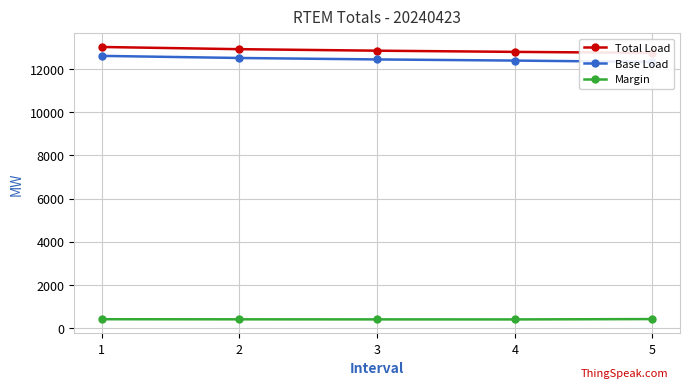

What is the sum of the Total Load values at 1 and 5?

25752.9